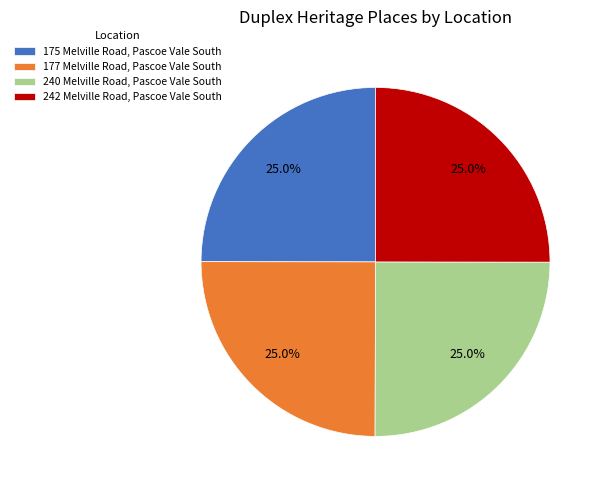

What is the total percentage of 175 Melville Road, Pascoe Vale South and 240 Melville Road, Pascoe Vale South?

50.0%